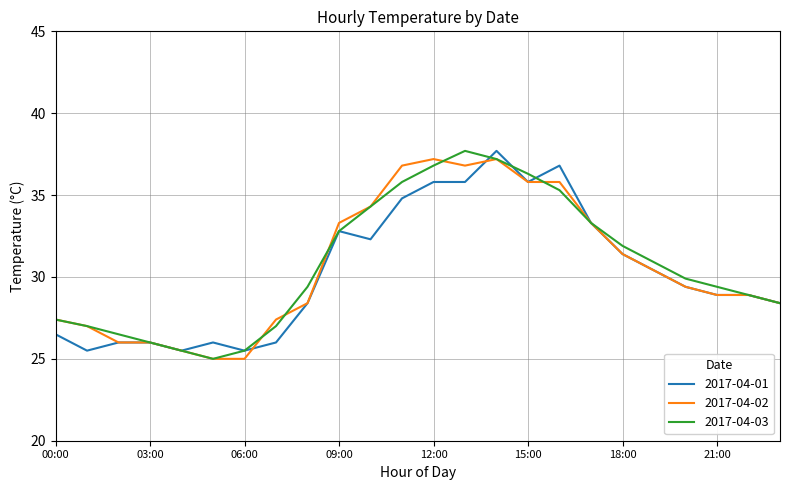

What is the smallest value displayed?

25.0